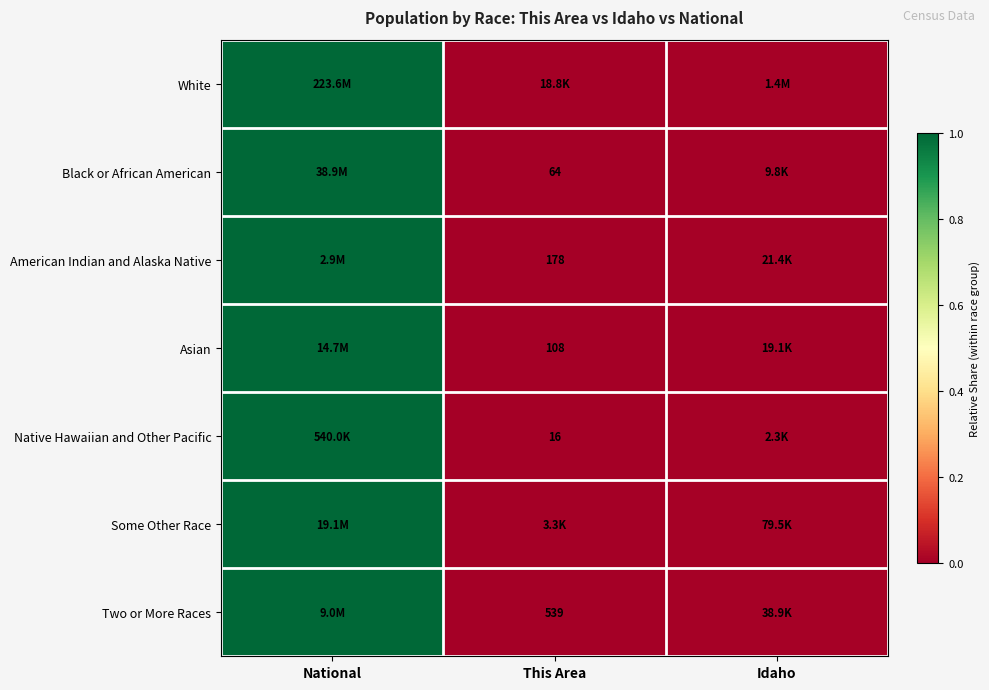

Is the value of Two or More Races at This Area greater than the value of Asian at This Area?

Yes